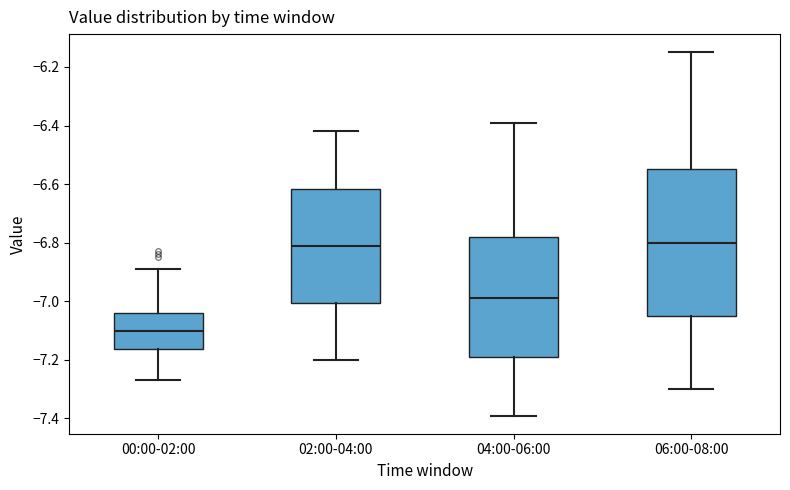

Comparing the boxes themselves (not the whiskers), which one is the tallest?

06:00-08:00